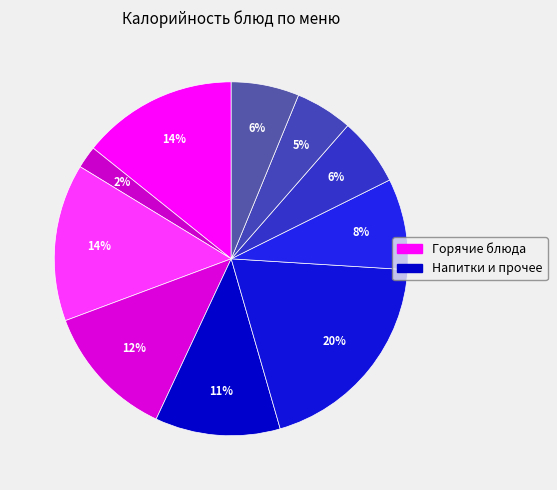

How many segments does this pie chart have?

10